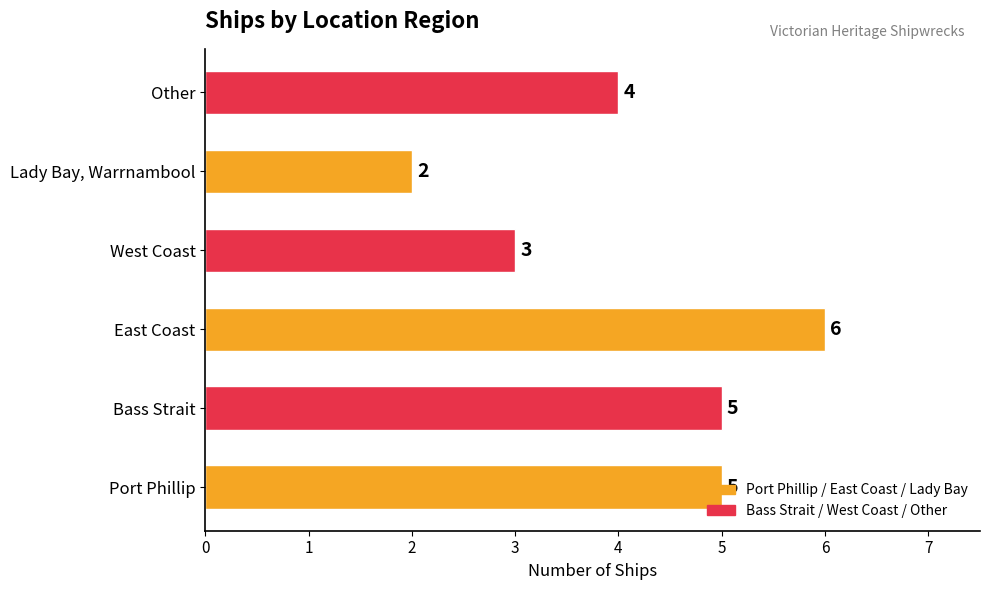

What is the sum of all values?

25